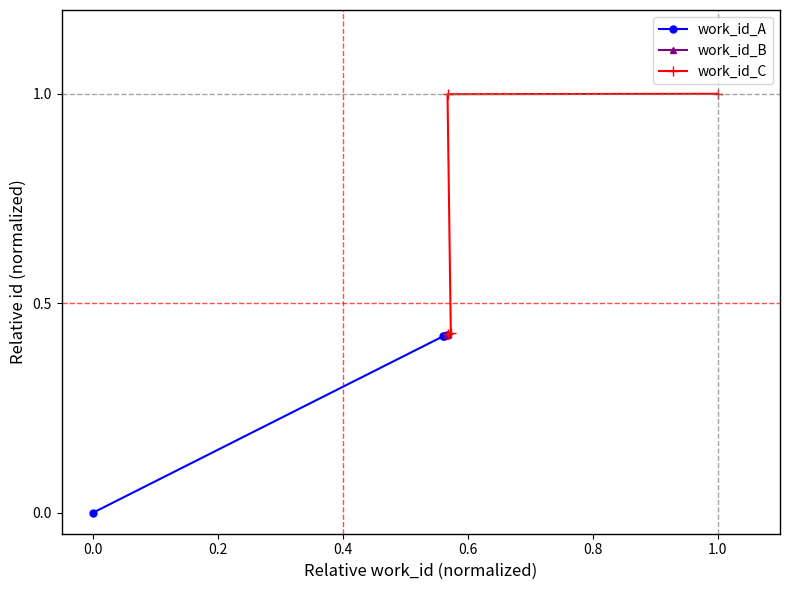

Between 0.2 and 0.4, which series saw the biggest shift?

work_id_A